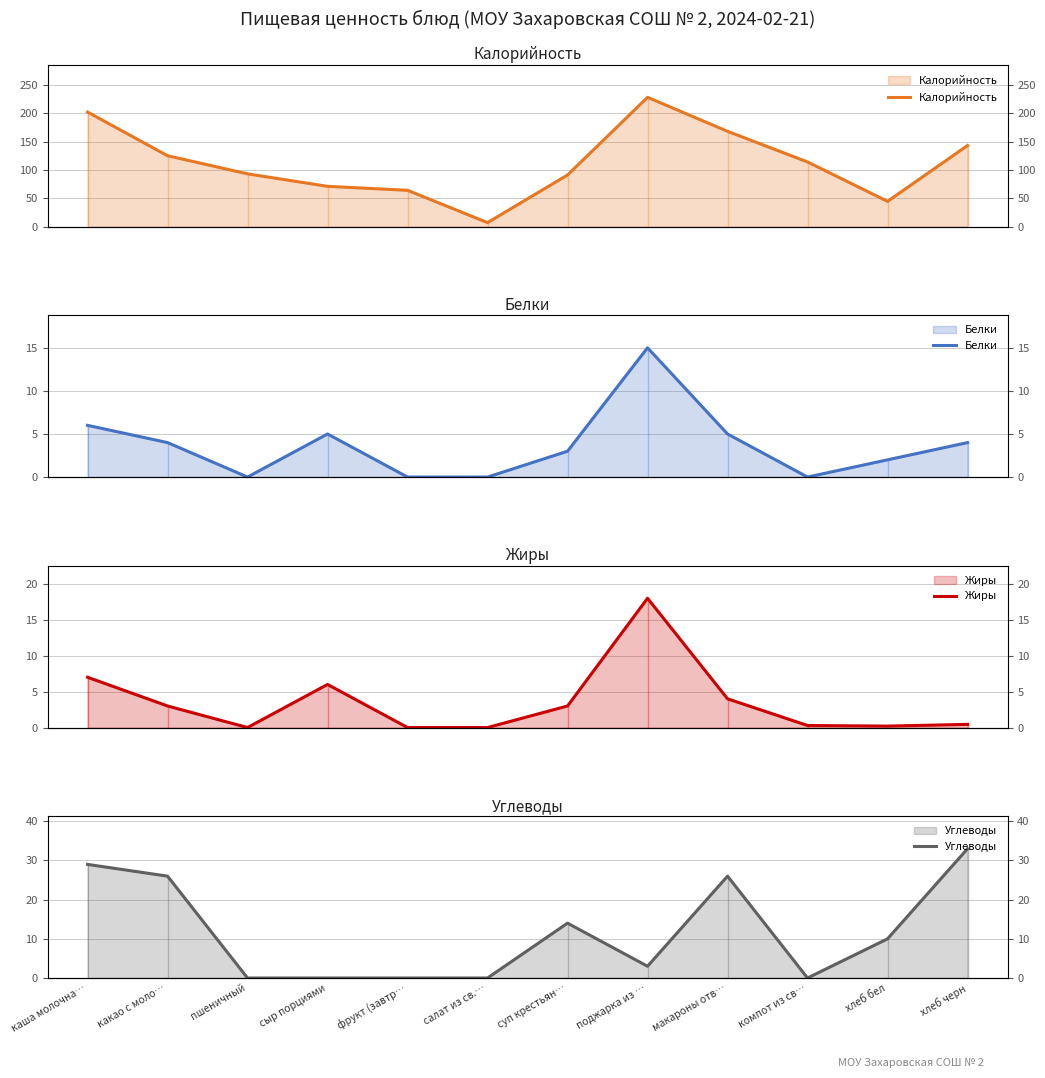

How many interior local peaks does the Жиры series have?

2